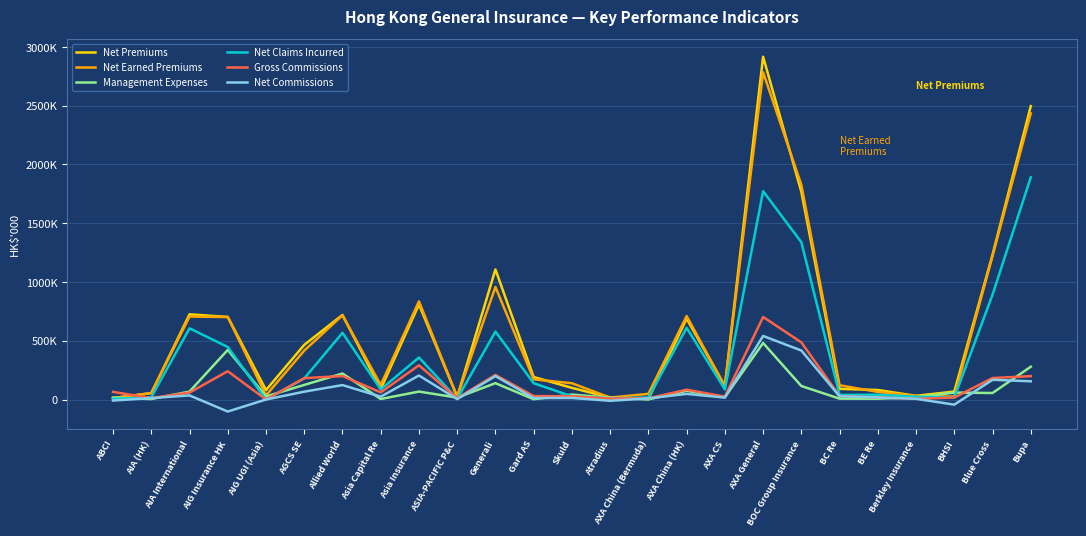

Is this an area chart (filled region under the line)?

No